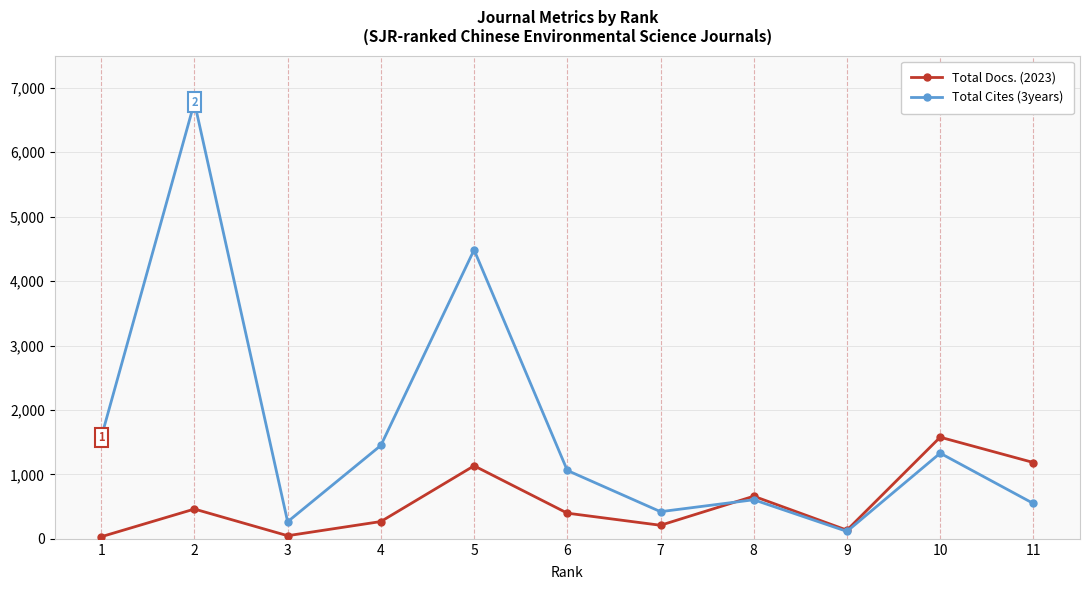

What is the total value across all series at 11?

1732